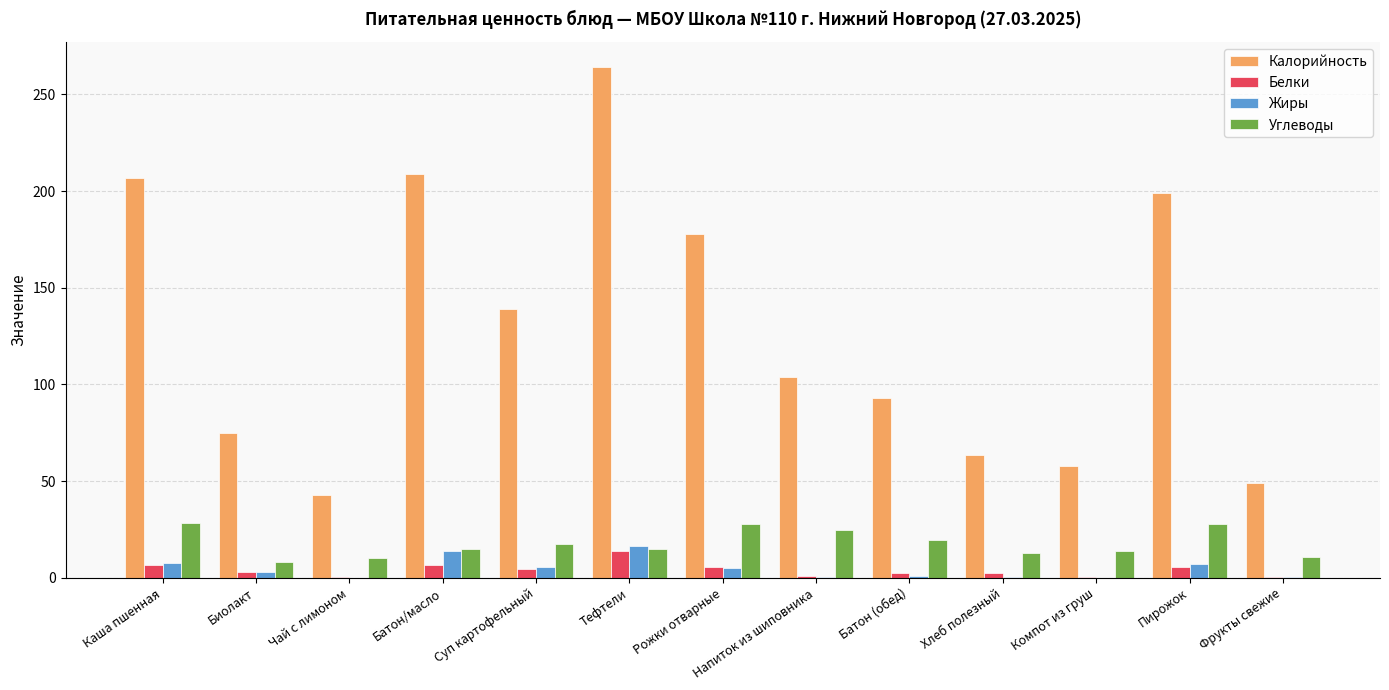

What is the greatest value displayed?

264.0